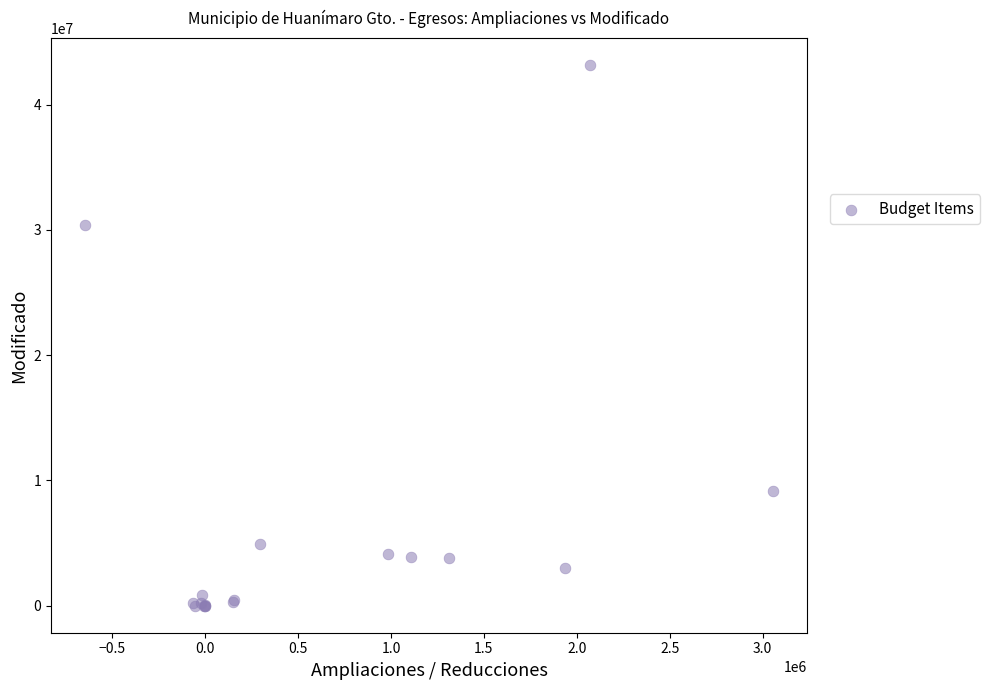

What Y value in the scatter plot is closest to 21570752?

30363266.0